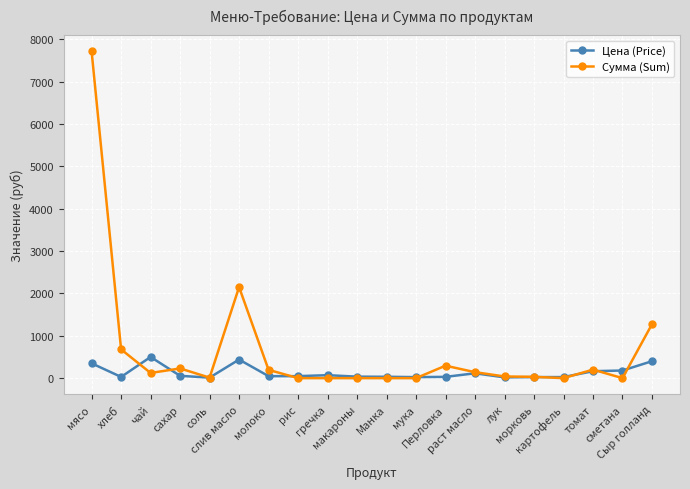

What is the label of the 6th point from the right?

лук